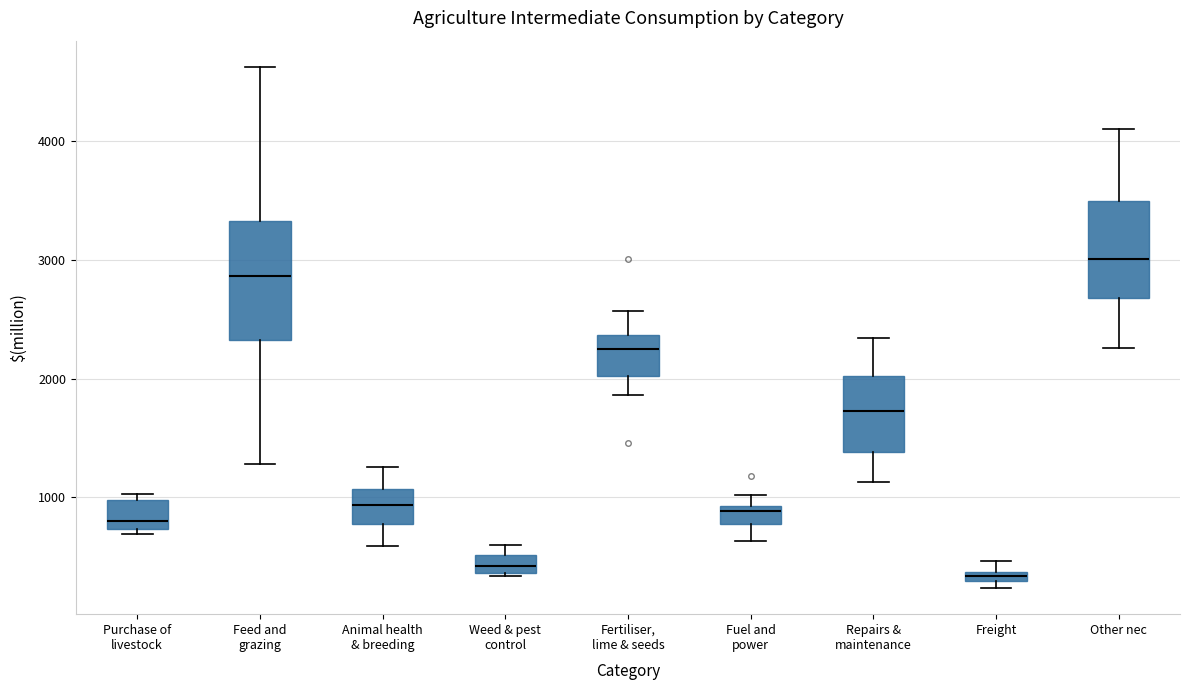

Which box is the tallest, from its lower edge to its upper edge?

Feed and grazing